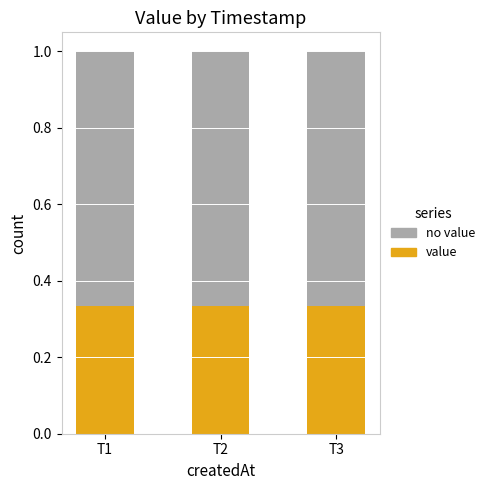

Are the bars horizontal?

No